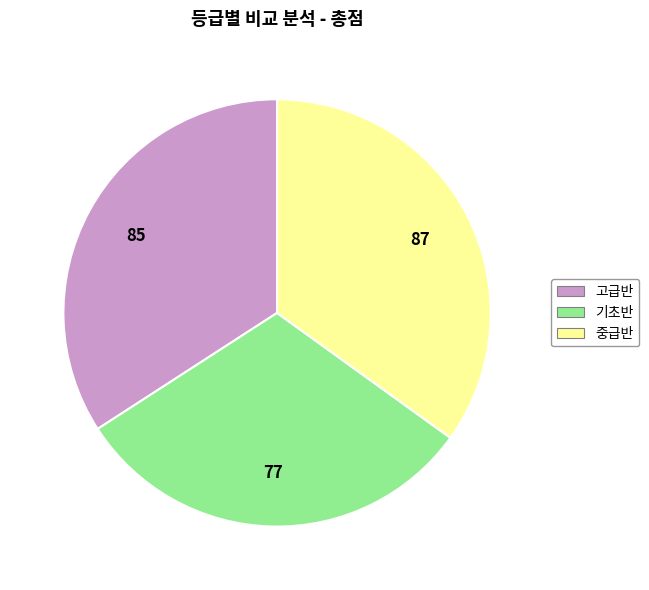

Is 기초반 the majority of the pie?

No